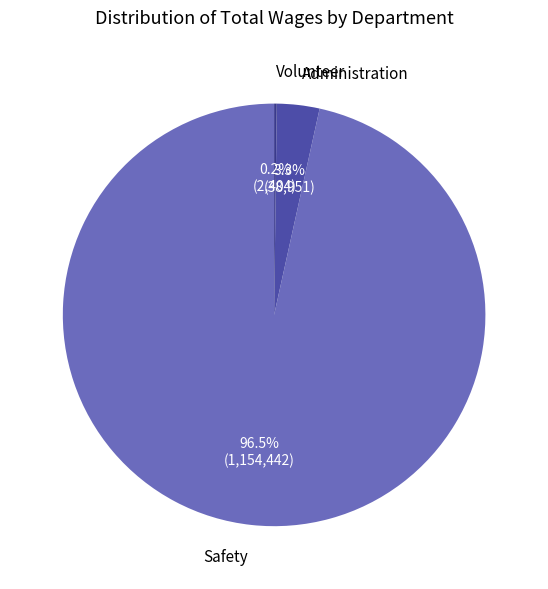

True or false: Administration accounts for 17% of the total.

False